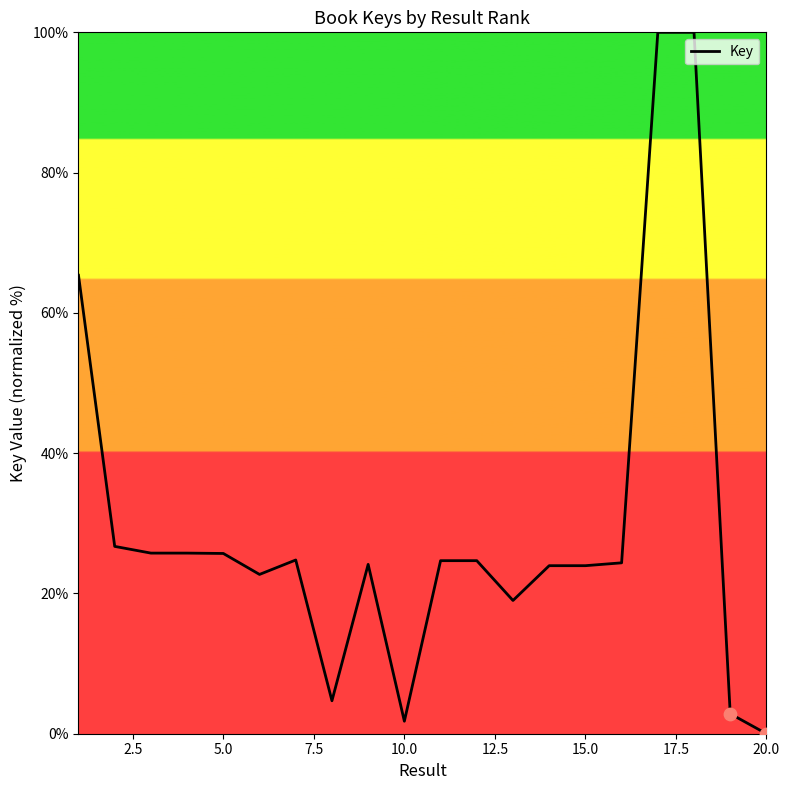

What is the maximum value shown in the chart?

100.0